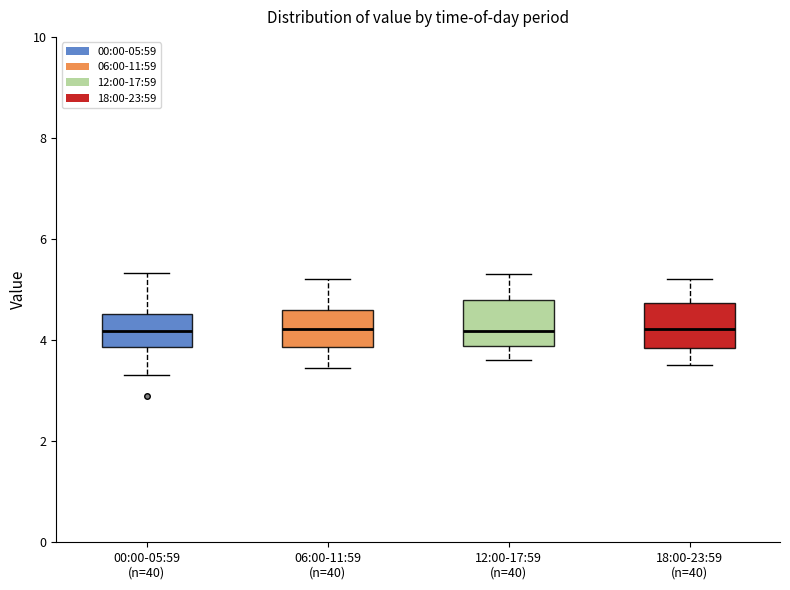

Reading left to right, read every box against the y-axis: the position of its median line, the range the box covers, and the ends of its whiskers. The values are not printed on the chart, so give them approximately, as read against the axis.

00:00-05:59 (n=40): median 4.2, box 3.8 to 4.6, whiskers 3.4 to 5.4
06:00-11:59 (n=40): median 4.2, box 3.8 to 4.6, whiskers 3.4 to 5.2
12:00-17:59 (n=40): median 4.2, box 3.8 to 4.8, whiskers 3.6 to 5.4
18:00-23:59 (n=40): median 4.2, box 3.8 to 4.8, whiskers 3.6 to 5.2